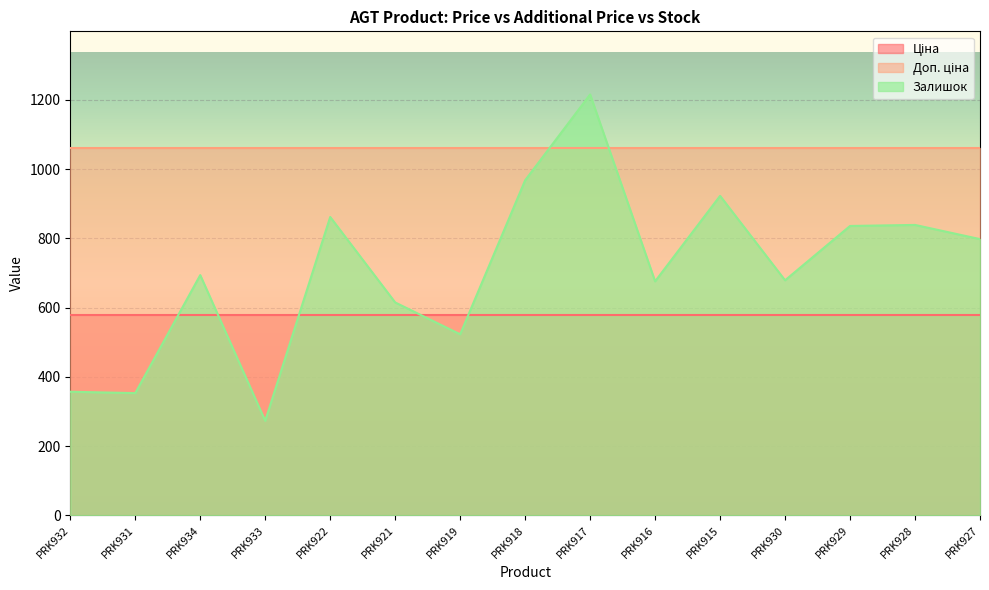

What position from the right is PRK930?

4